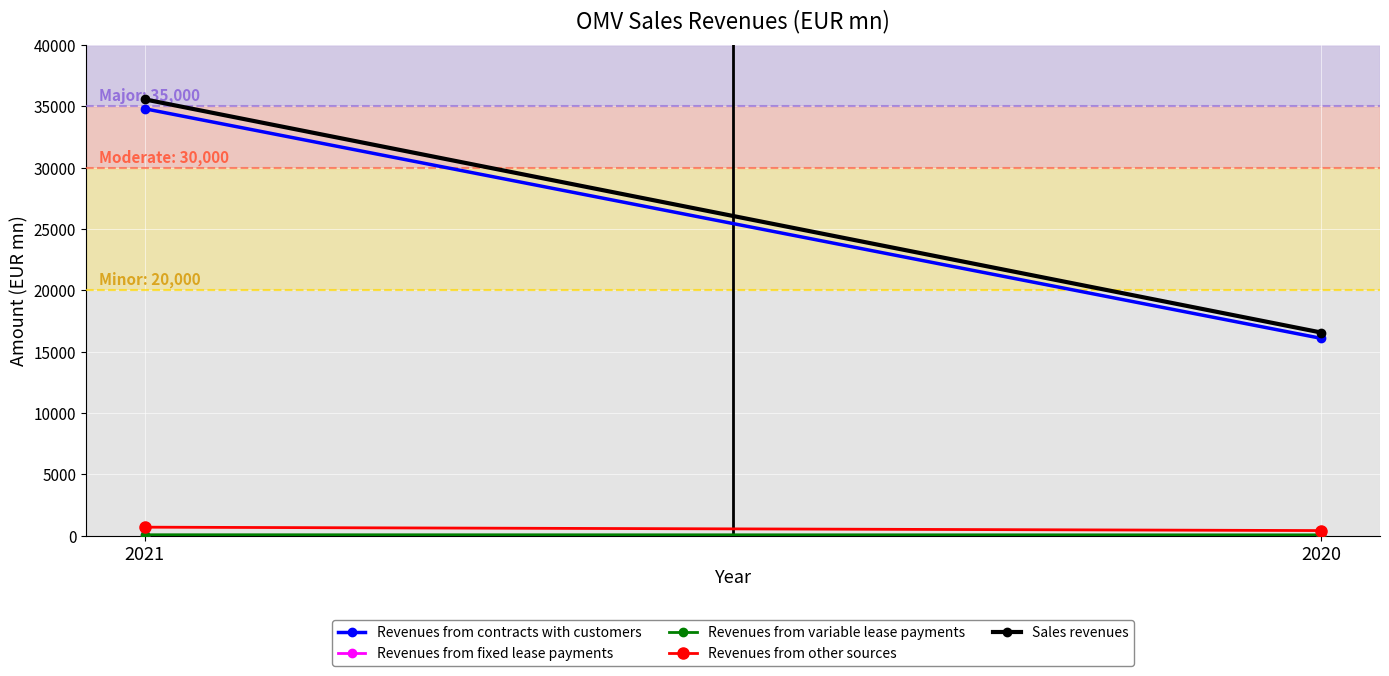

The value of Sales revenues at 2020 is 16550. True or false?

True